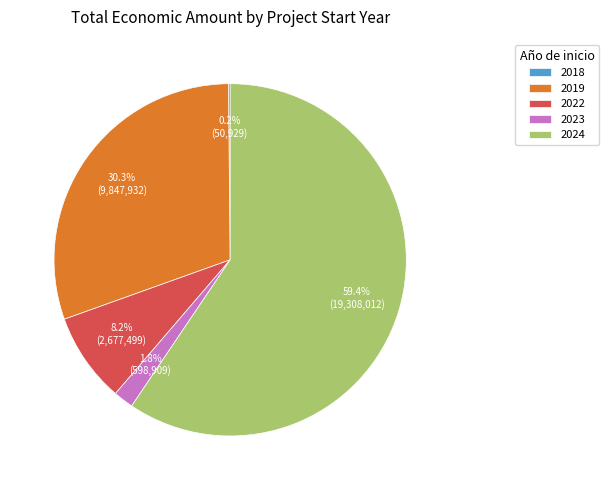

Which slice represents more than half of the pie?

2024